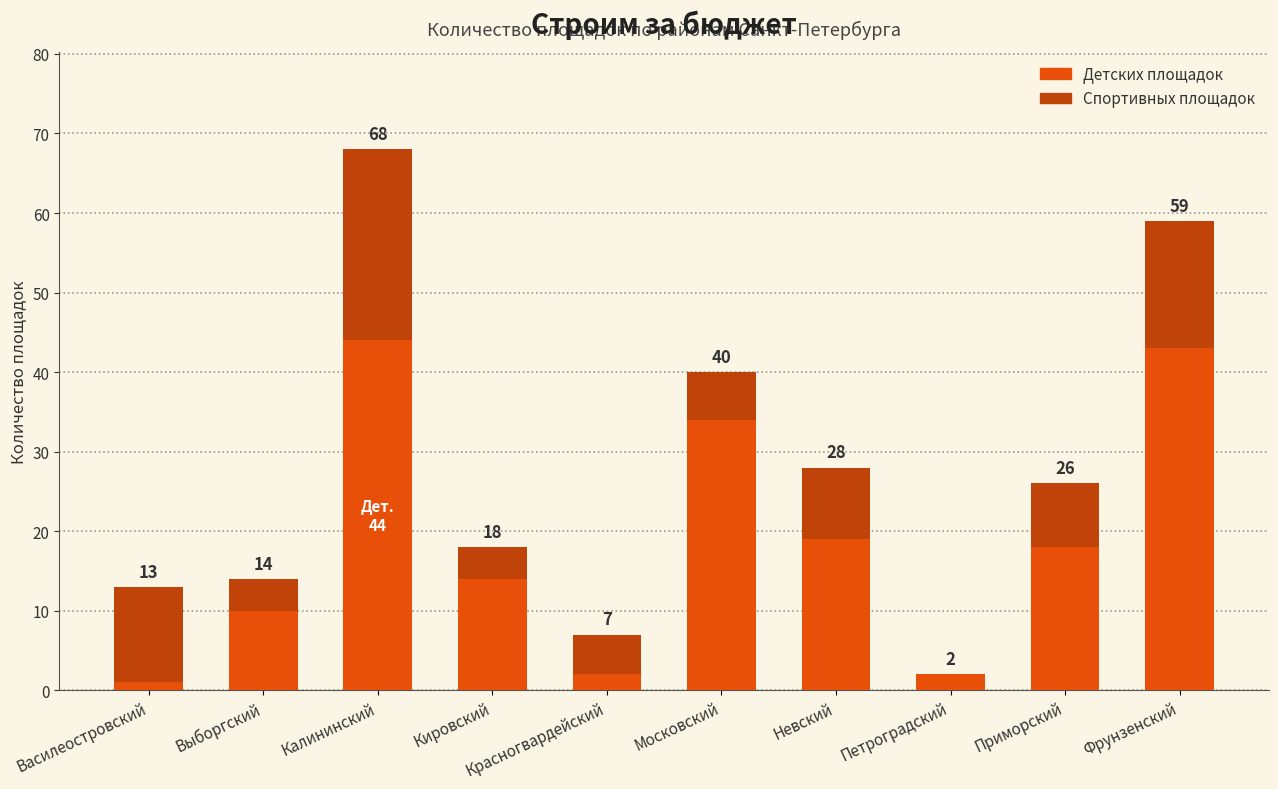

What are all the series names shown in the legend?

Детских площадок, Спортивных площадок